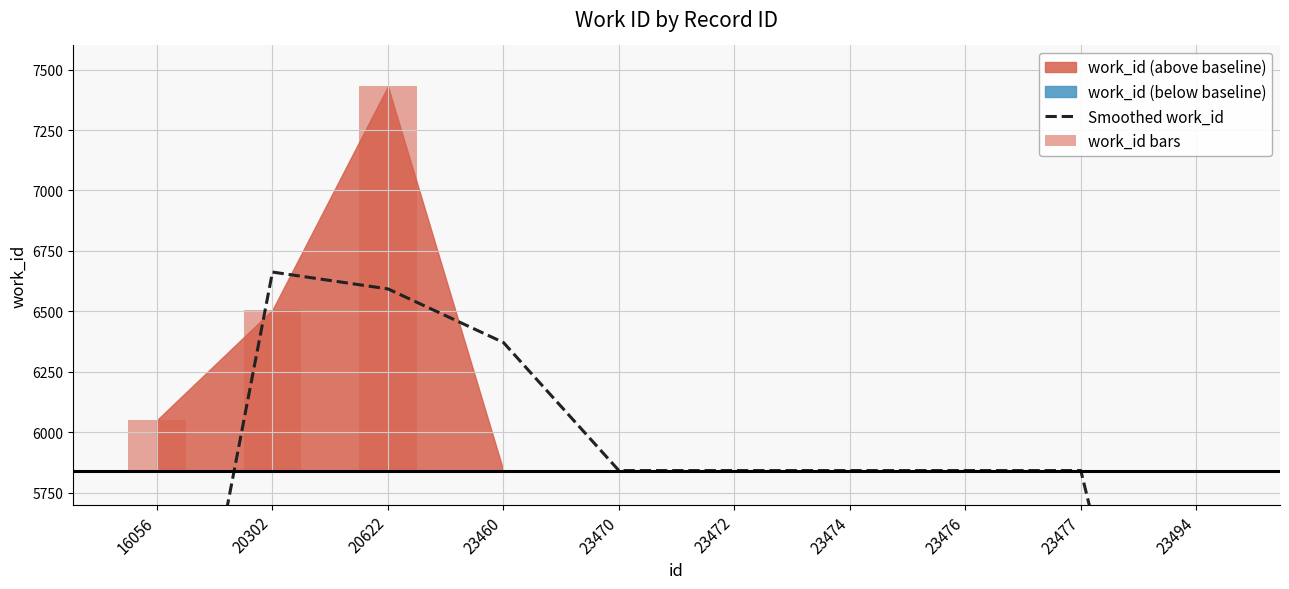

What is the difference between the second highest and minimum values in the work_id bars series?

665.0